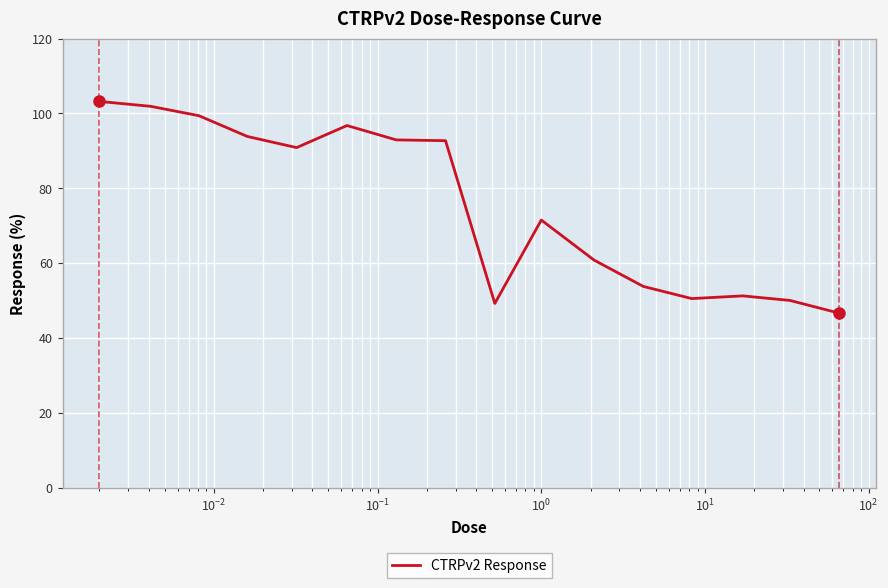

What is the greatest value displayed?

103.2